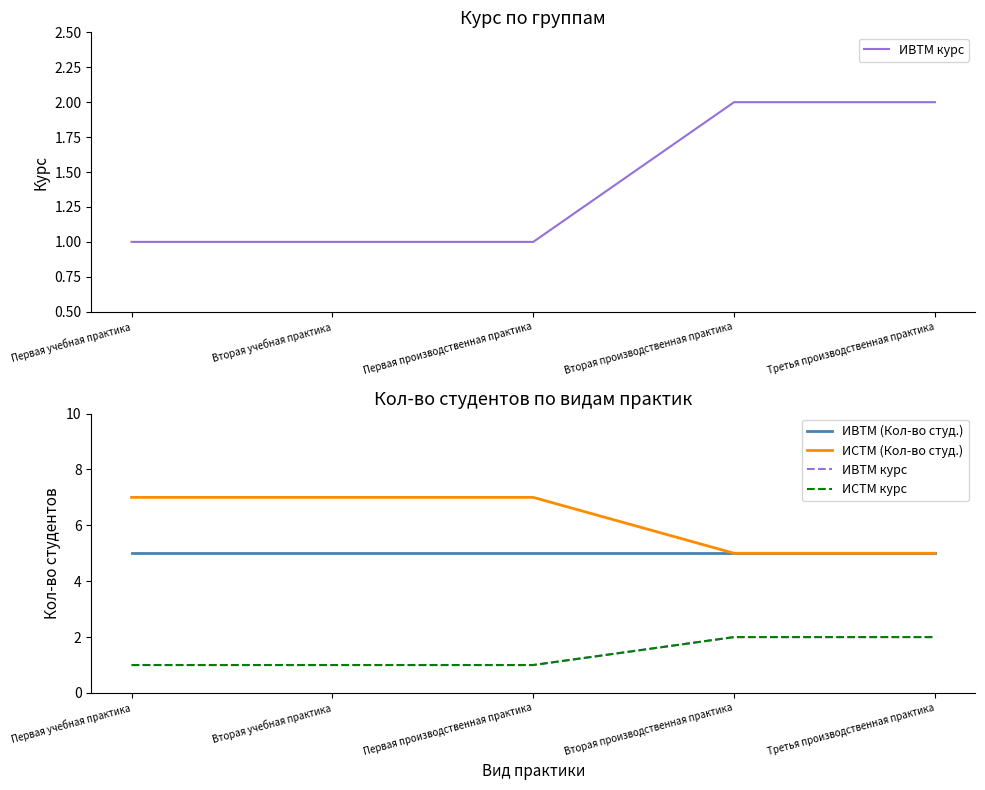

Reading left to right, transcribe all the data shown in this chart.

ИВТМ курс: 1	1	1	2	2
ИВТМ (Кол-во студ.): 5	5	5	5	5
ИСТМ (Кол-во студ.): 7	7	7	5	5
ИСТМ курс: 1	1	1	2	2